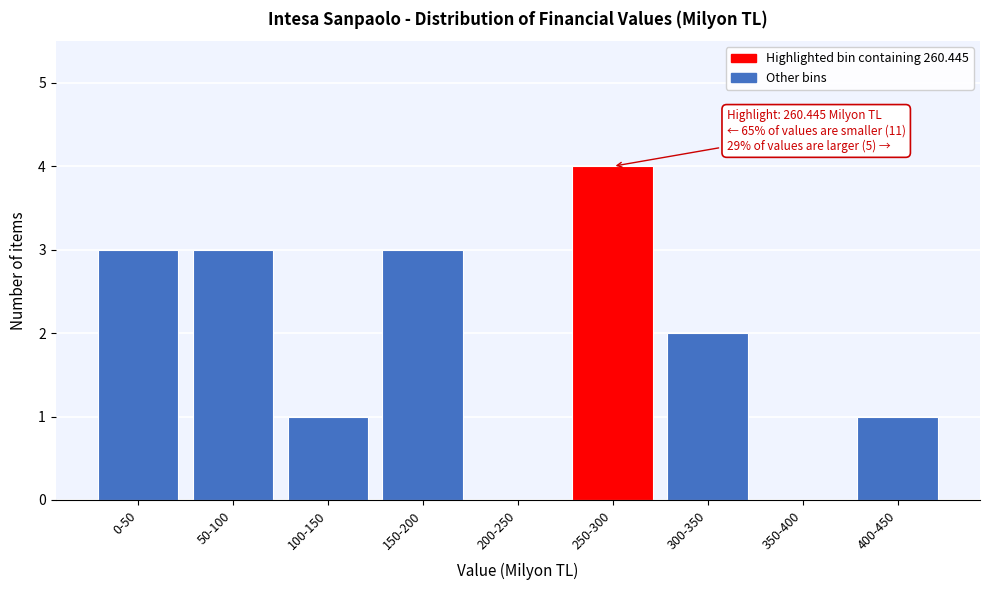

Reading right to left, what are all the values shown in this chart?

400-450=1	350-400=0	300-350=2	250-300=4	200-250=0	150-200=3	100-150=1	50-100=3	0-50=3